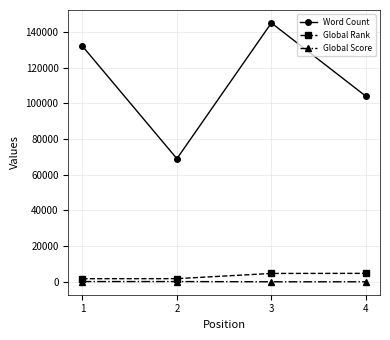

At which label does Word Count reach its minimum?

2